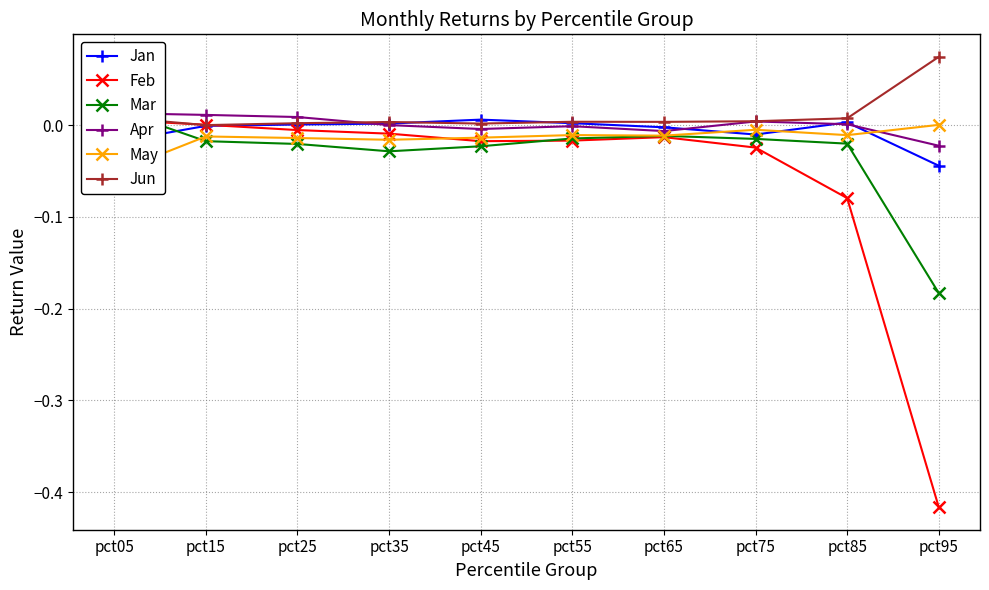

How many lines are shown in the chart?

6